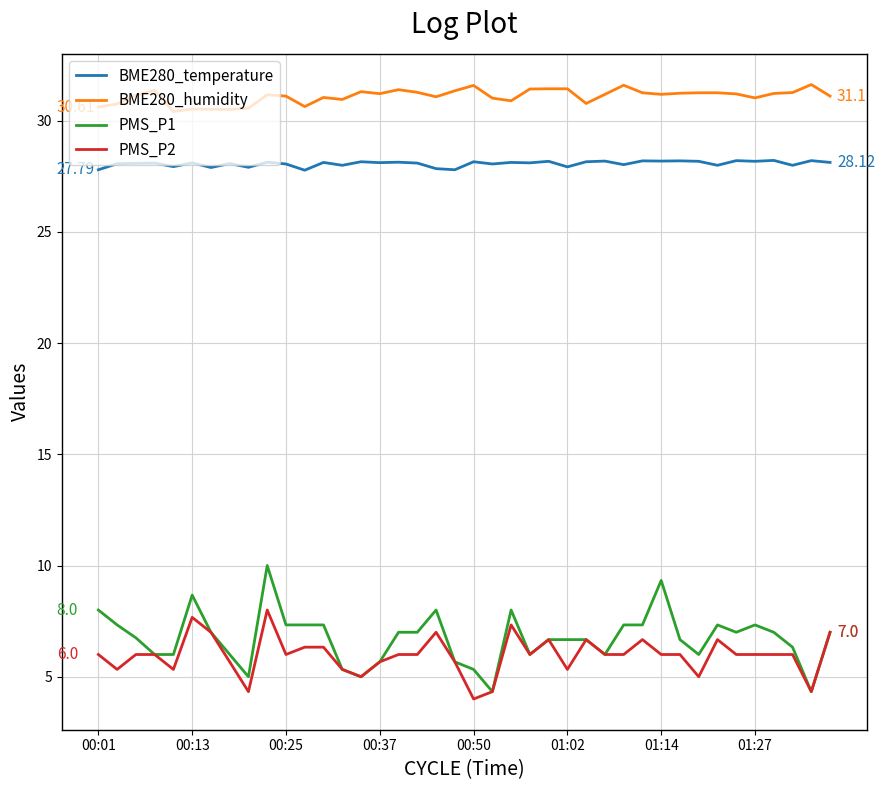

List the series in order of their peak value, highest first.

BME280_humidity, BME280_temperature, PMS_P1, PMS_P2